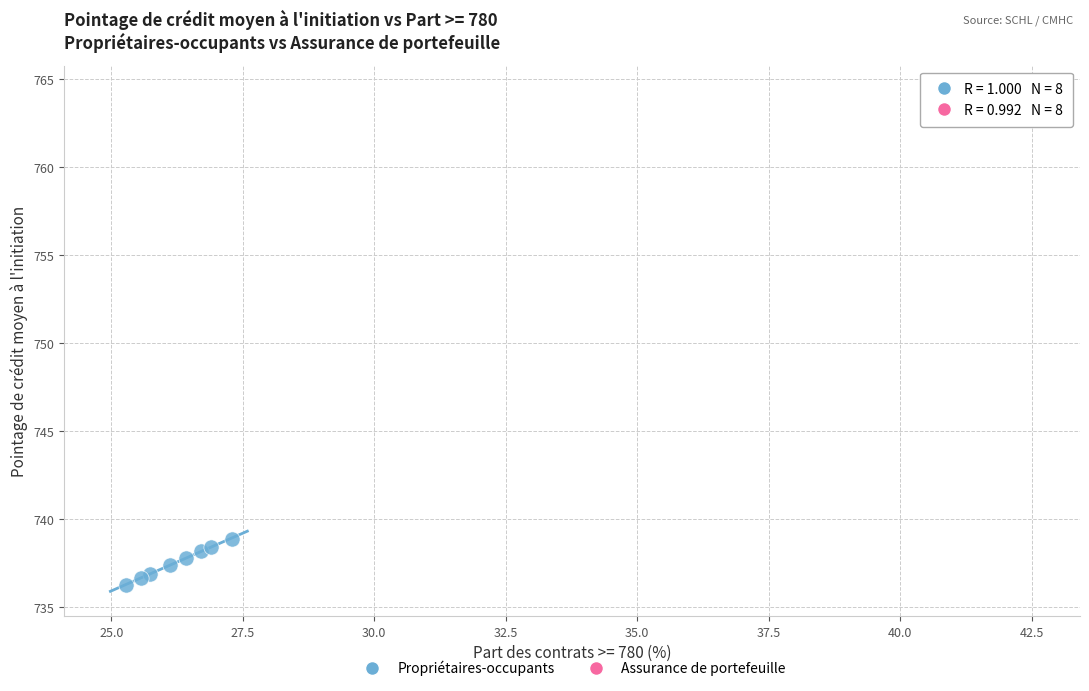

Which series reaches the minimum Y coordinate?

Propriétaires-occupants